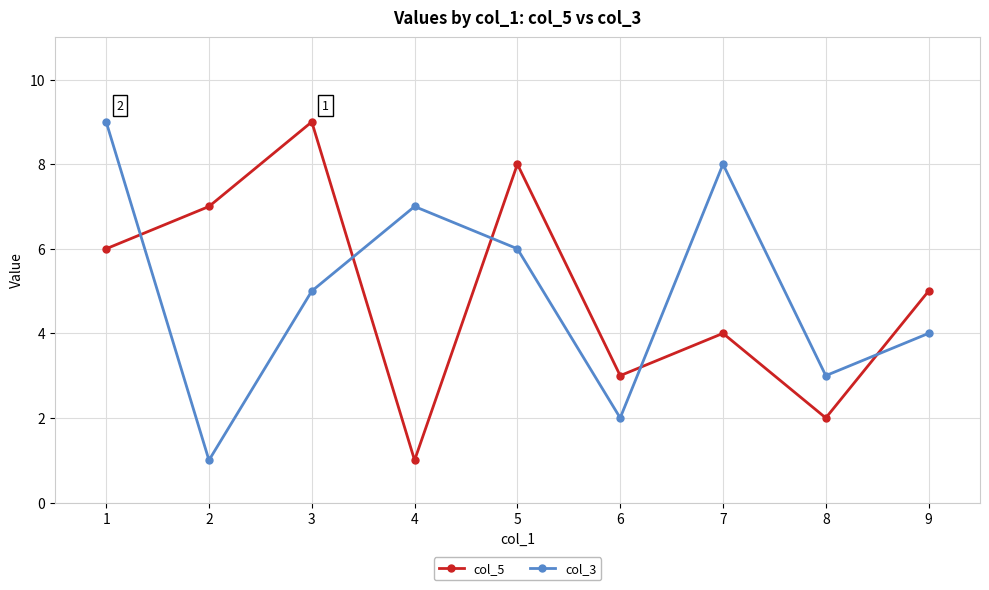

Count the col_3 values in the range 3 to 7.

5